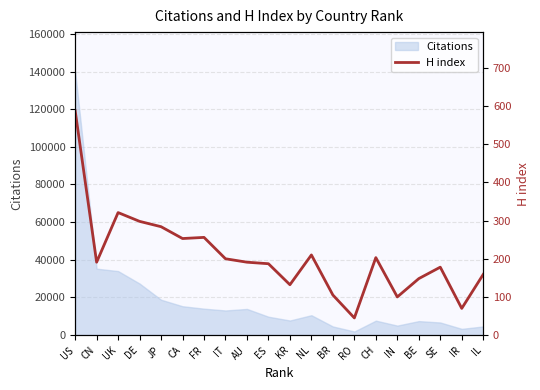

The value of Citations at JP is 18784. True or false?

True